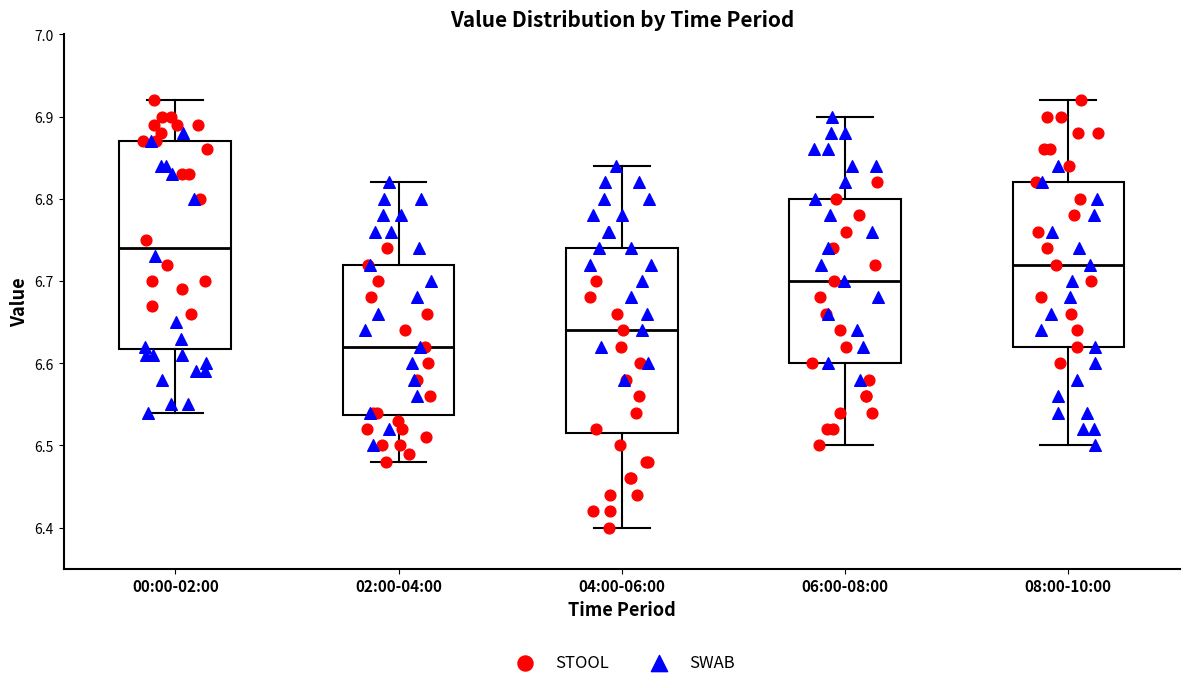

Where is the upper edge of the box for 04:00-06:00 on the y-axis? The values are not printed on the chart, so give them approximately, as read against the axis.

6.74